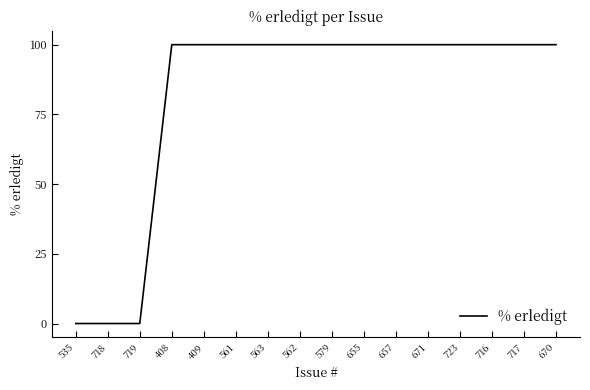

Is it true that the value at 563 is 100?

True